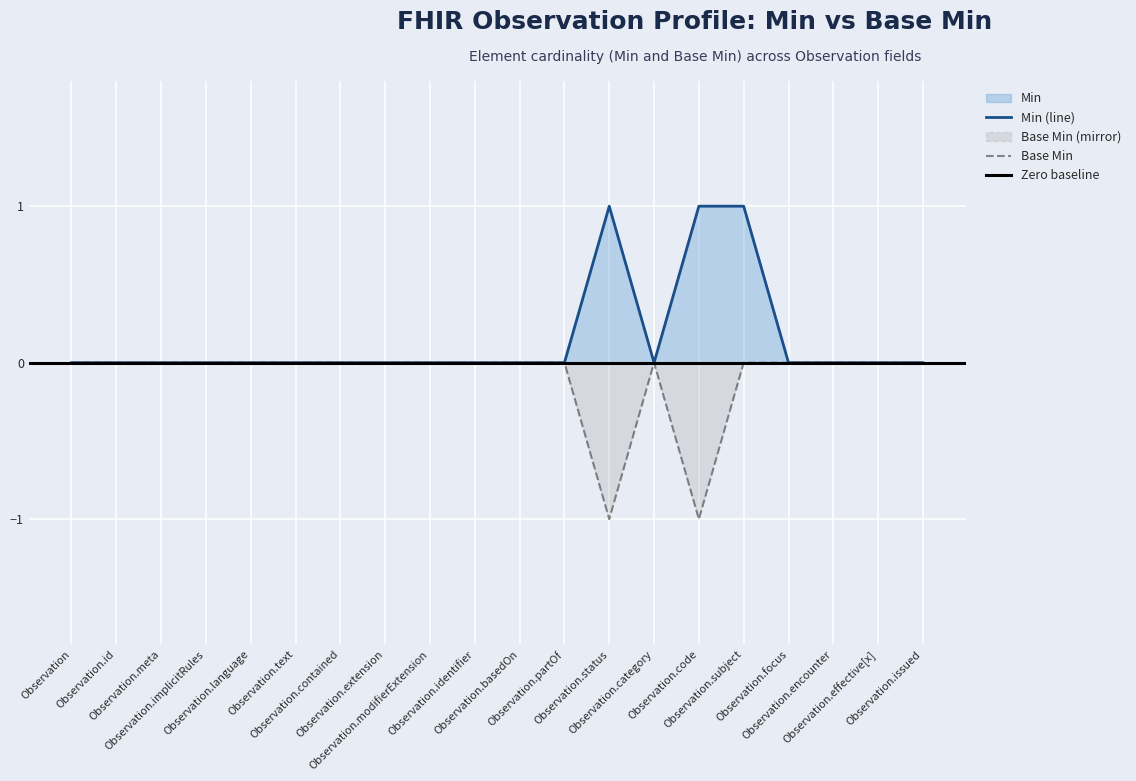

Reading left to right, list all the values displayed in this chart.

Min: 0	0	0	0	0	0	0	0	0	0	0	0	1	0	1	1	0	0	0	0
Base Min: 0	0	0	0	0	0	0	0	0	0	0	0	-1	0	-1	0	0	0	0	0